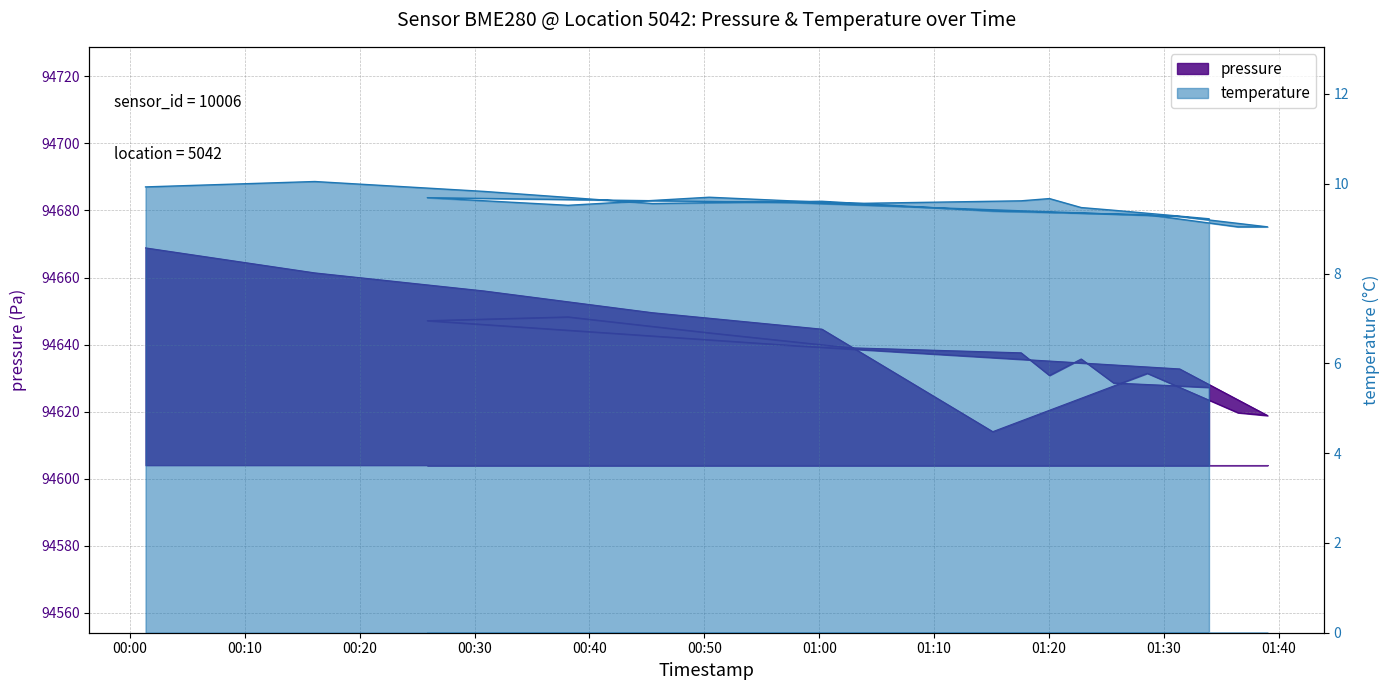

What is the label of the 1st point from the left?

2023-05-10T00:01:22